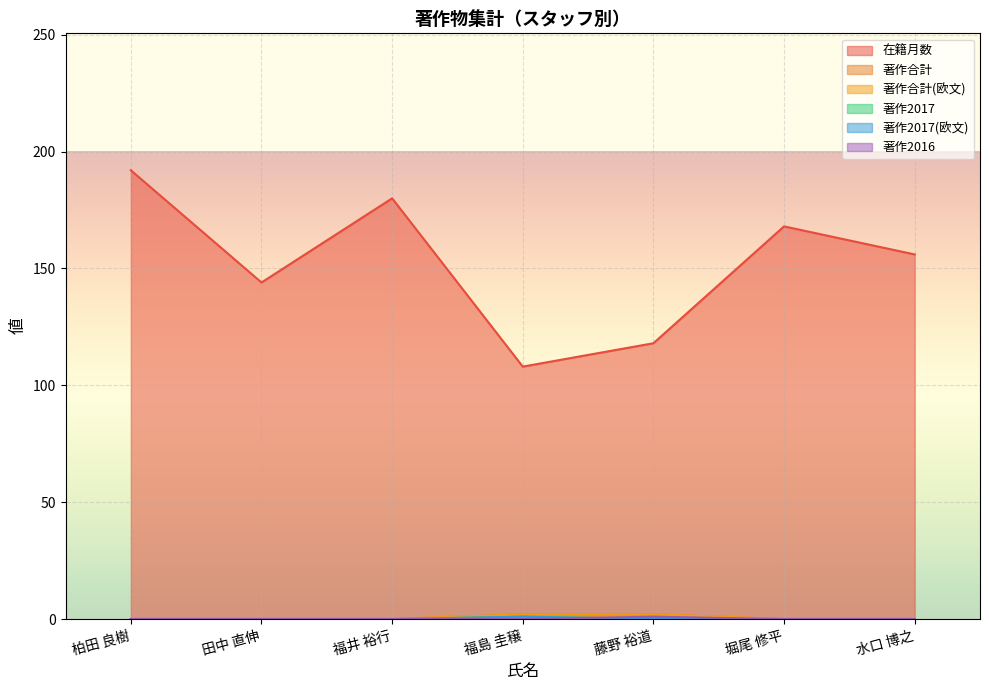

True or false: 著作合計 and 著作2016 cross at least once.

False